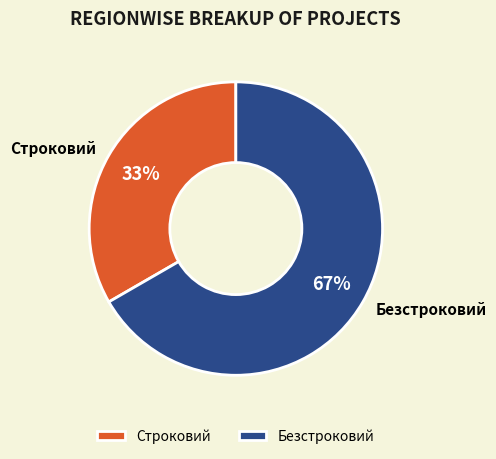

Is it true that Строковий is 33% of the pie?

True